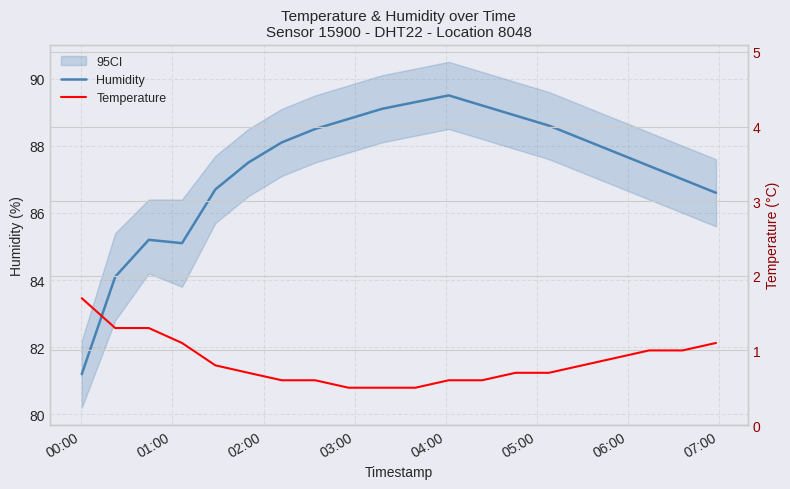

What is the maximum value for Humidity?

89.5